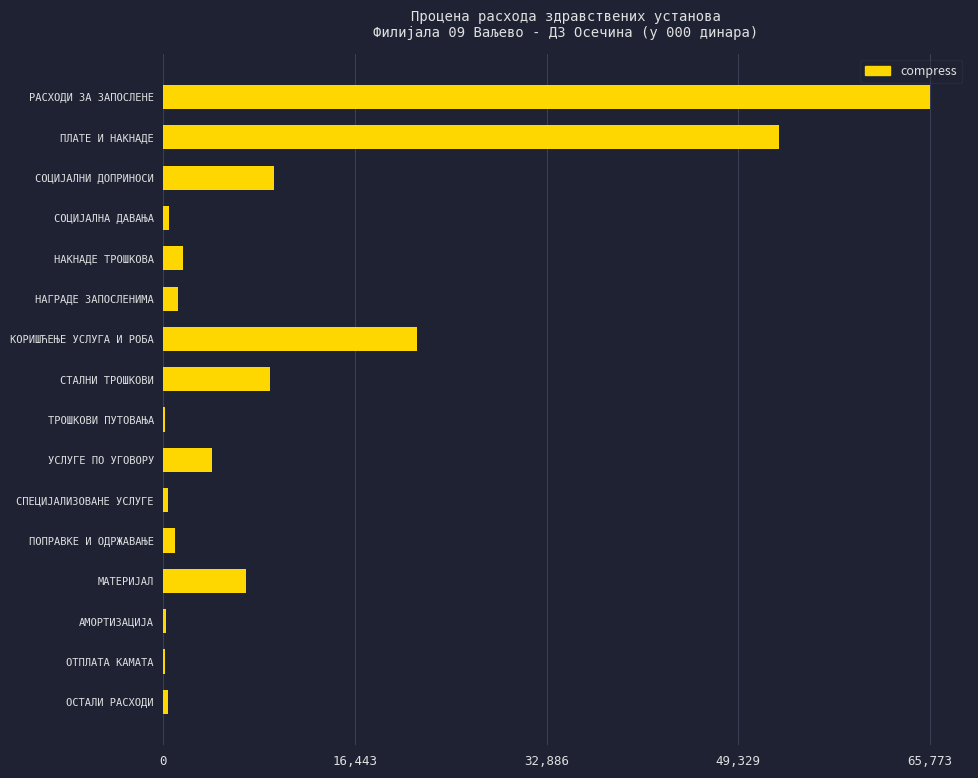

Count the number of categories in the chart.

16